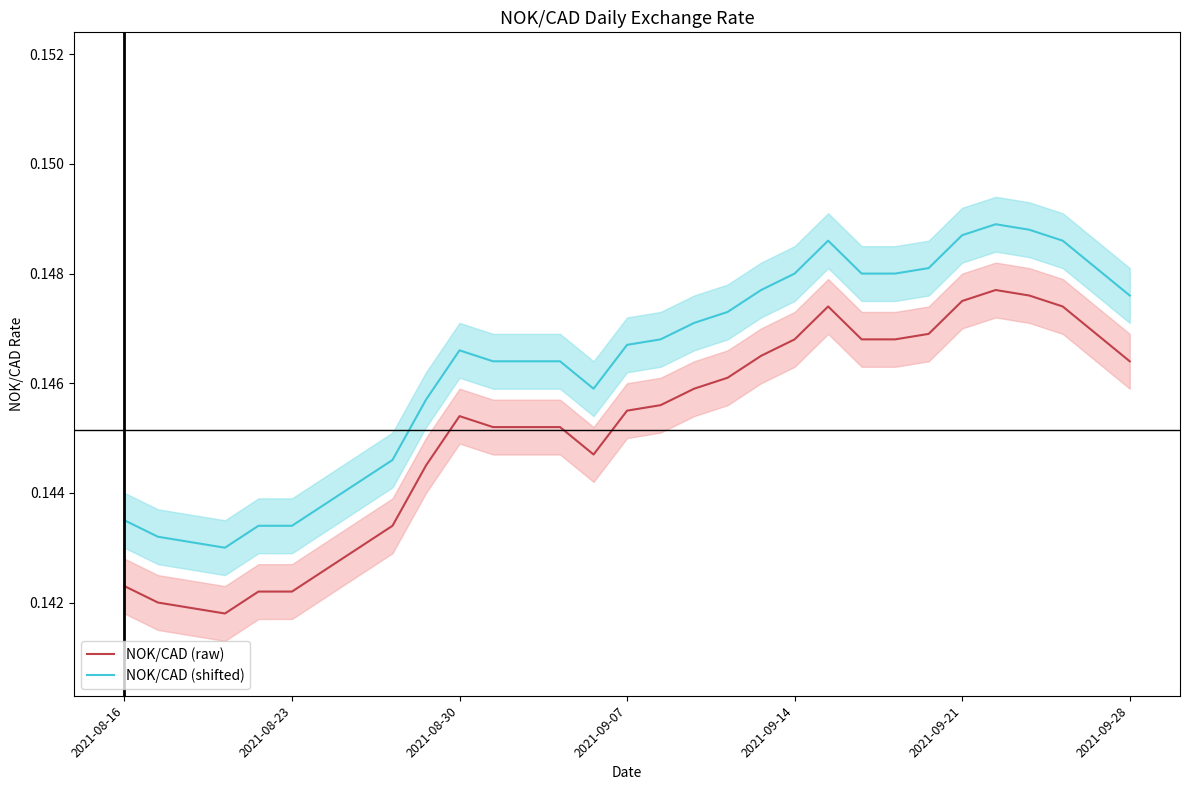

True or false: NOK/CAD (shifted) and NOK/CAD (raw) intersect in this chart.

False